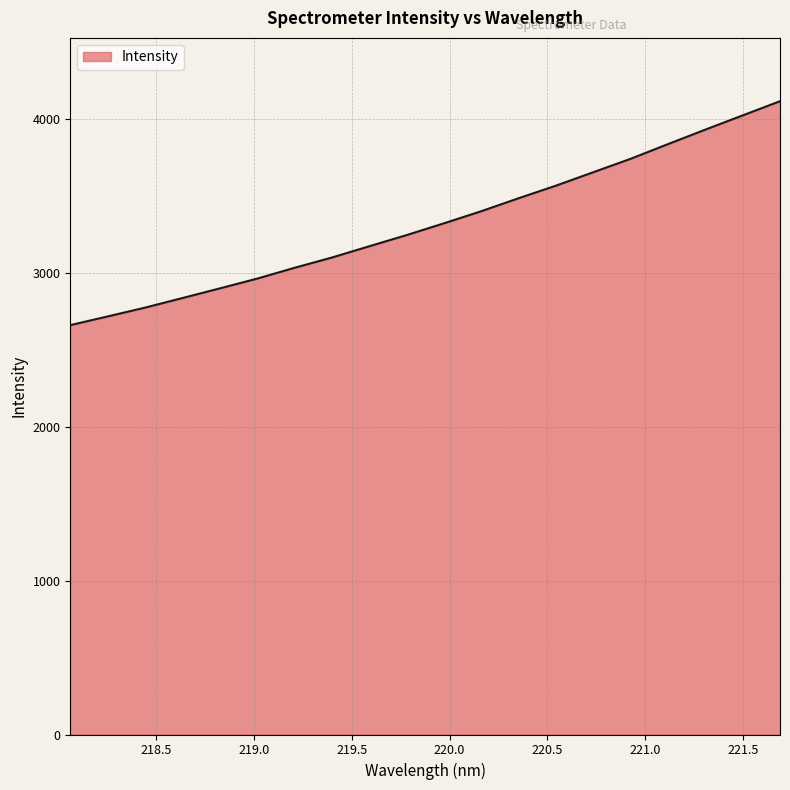

What is the greatest value displayed?

4113.2